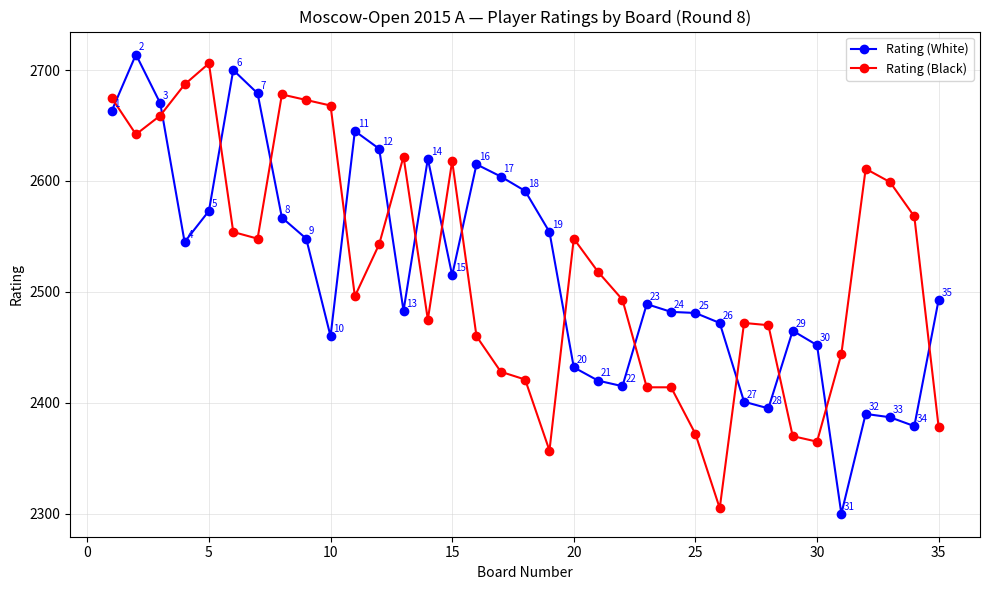

At how many categories does at least one series exceed 2422?

35